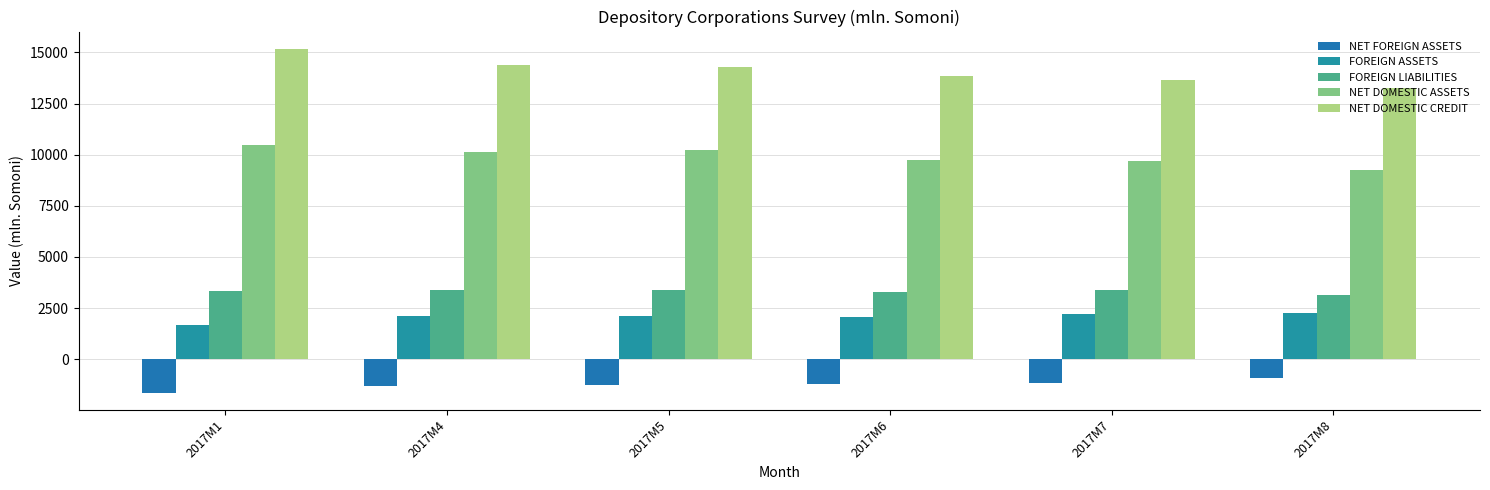

What is the sum of the NET FOREIGN ASSETS values at 2017M8 and 2017M5?

-2181.7